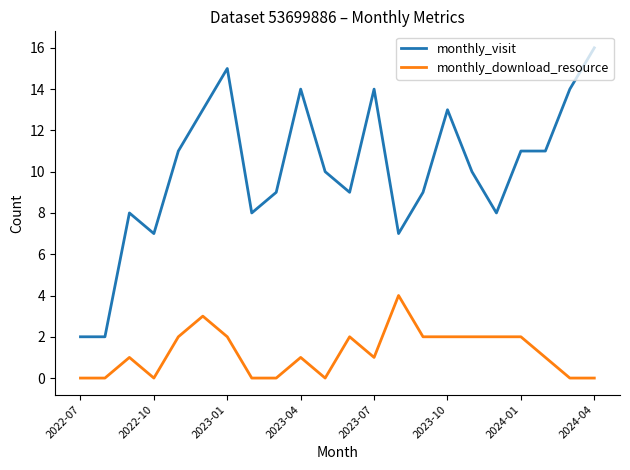

Which series has the largest range (max minus min)?

monthly_visit